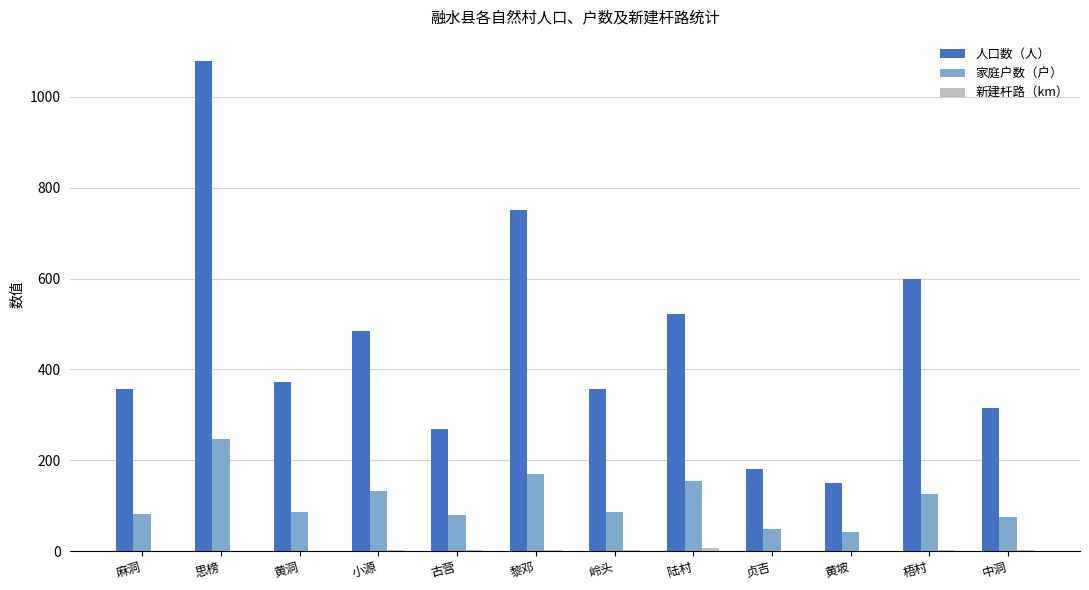

Are the bars horizontal?

No